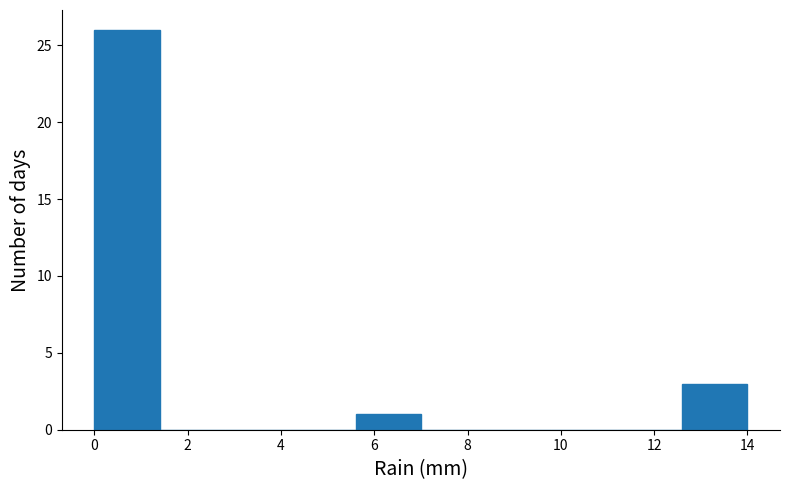

Reading left to right, list every bar in this chart as the range it spans on the x-axis followed by its height. The values are not printed on the chart, so give them approximately, as read against the axis.

0.0 to 1.4: 26
1.4 to 2.8: 0
2.8 to 4.2: 0
4.2 to 5.6: 0
5.6 to 7.0: 1
7.0 to 8.4: 0
8.4 to 9.8: 0
9.8 to 11.2: 0
11.2 to 12.6: 0
12.6 to 14.0: 3